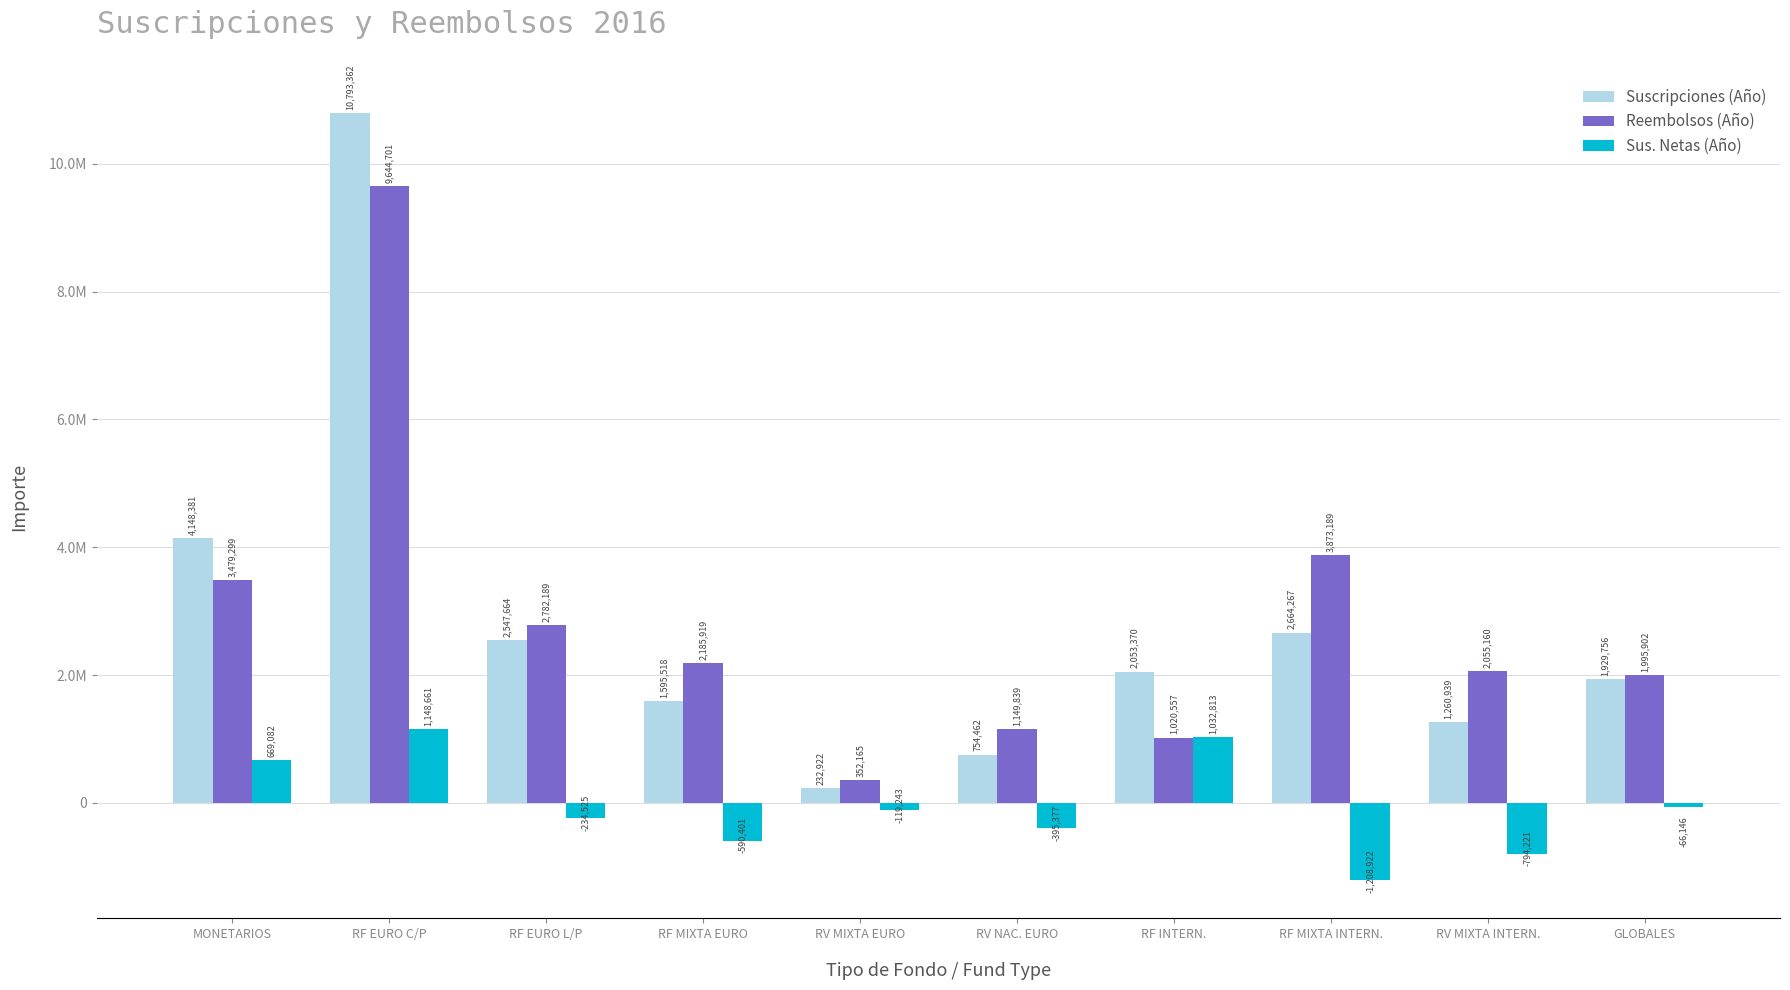

What is the minimum value for Reembolsos (Año)?

352165